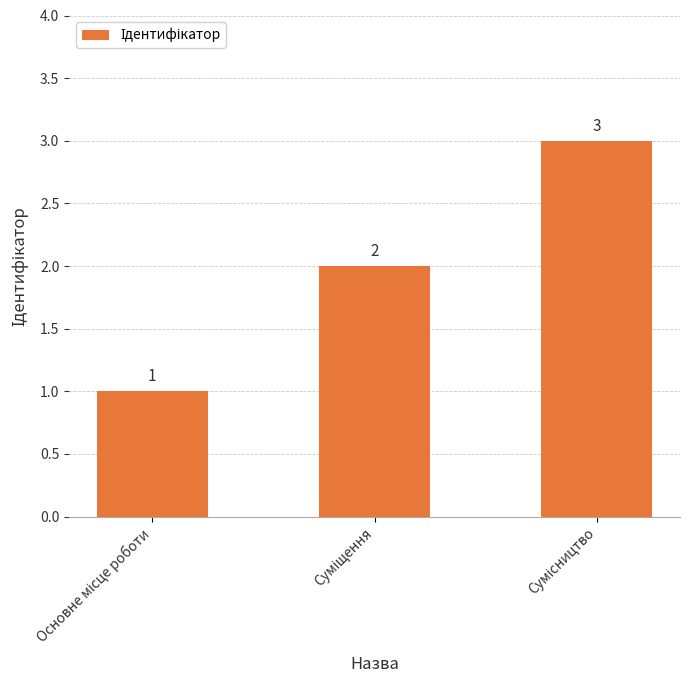

Reading left to right, list all the values displayed in this chart.

1	2	3